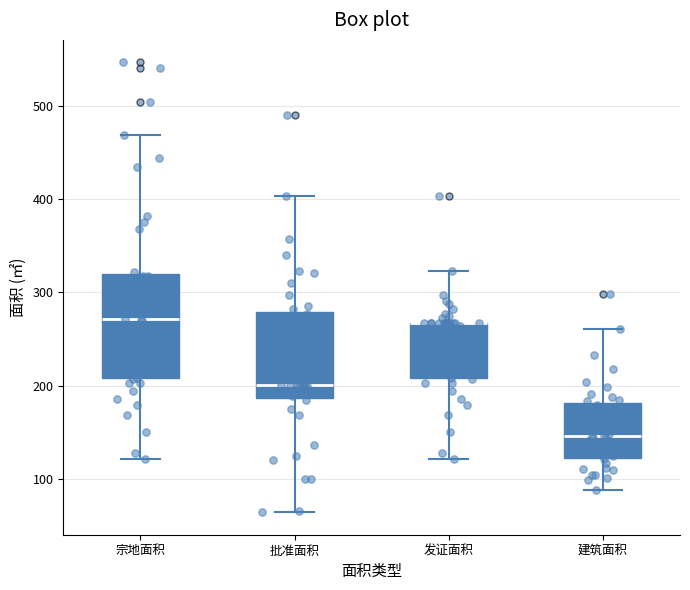

Reading left to right, read every box against the y-axis: the position of its median line, the range the box covers, and the ends of its whiskers. The values are not printed on the chart, so give them approximately, as read against the axis.

宗地面积: median 270, box 210 to 320, whiskers 120 to 470
批准面积: median 200, box 190 to 280, whiskers 60 to 400
发证面积: median 270 (drawn on the box's upper edge), box 210 to 270, whiskers 120 to 320
建筑面积: median 150, box 120 to 180, whiskers 90 to 260